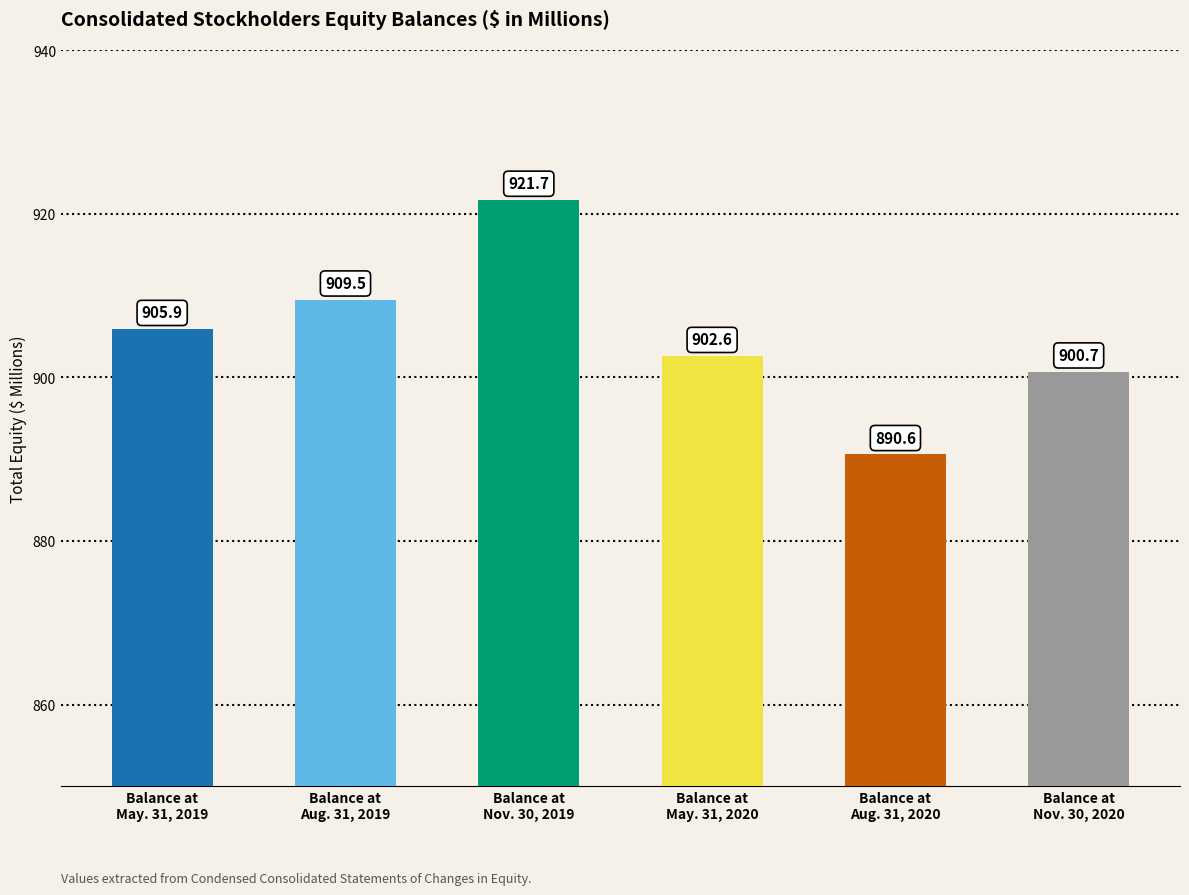

Rank the categories by value from lowest to highest.

Balance at
Aug. 31, 2020, Balance at
Nov. 30, 2020, Balance at
May. 31, 2020, Balance at
May. 31, 2019, Balance at
Aug. 31, 2019, Balance at
Nov. 30, 2019